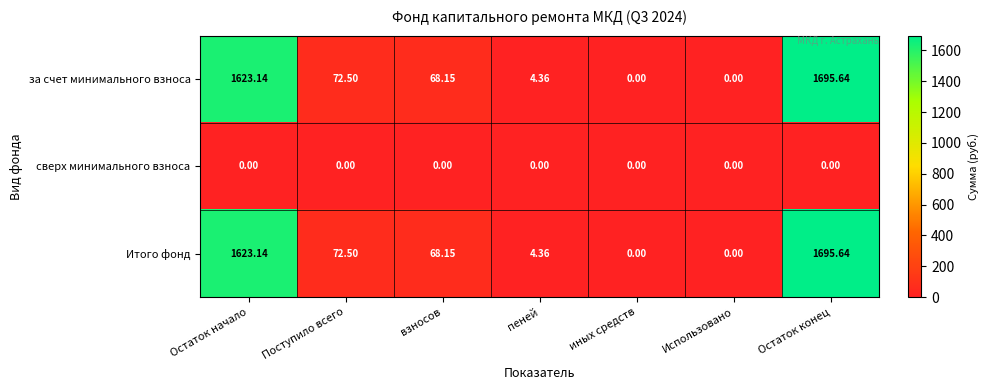

Which category has the highest value across all series?

Остаток конец